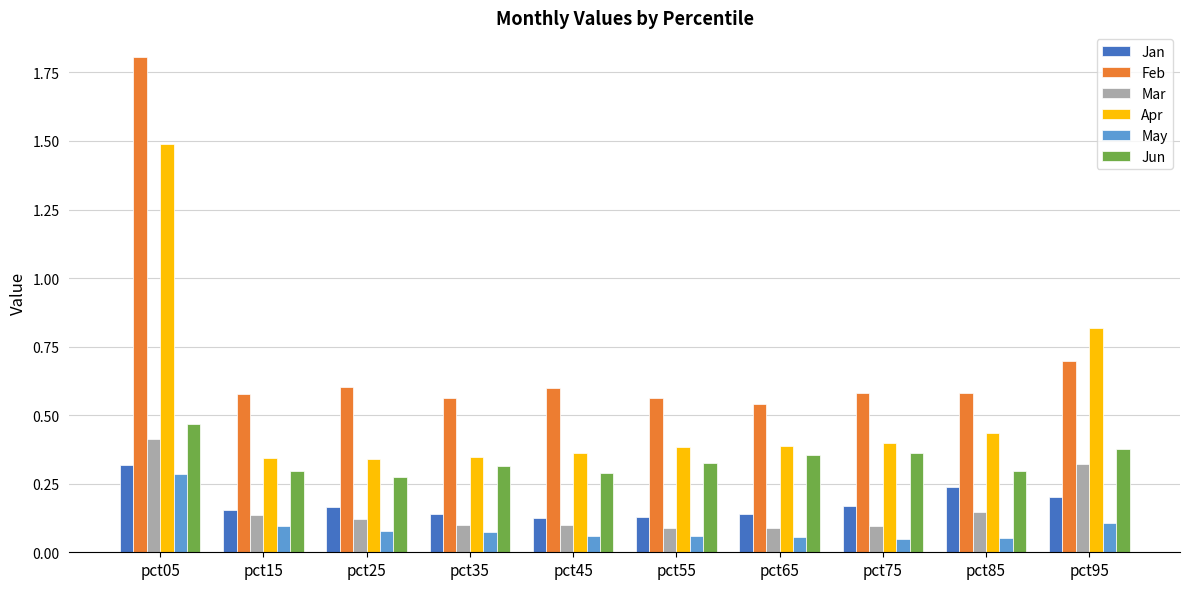

Is it true that Feb equals 0.6 at pct25?

True